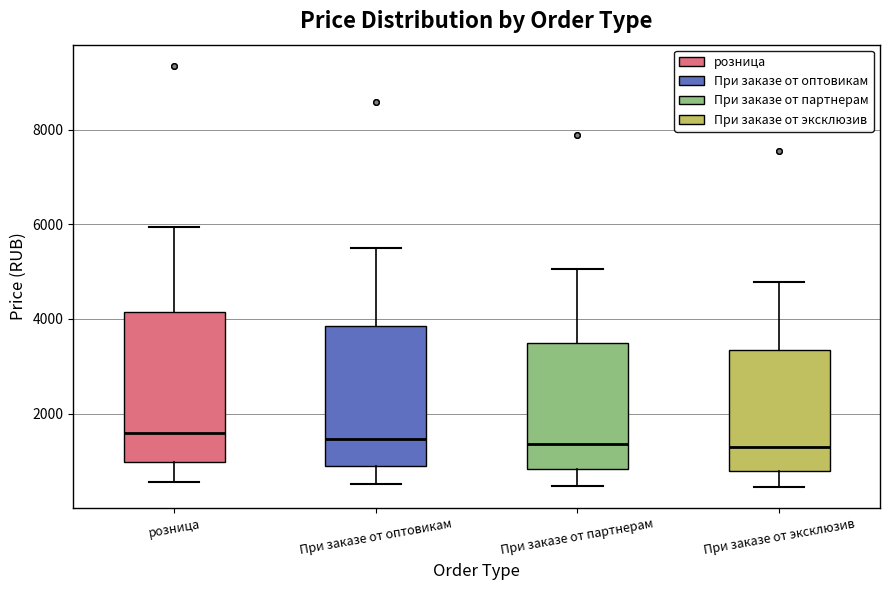

Reading left to right, transcribe this box plot: for each box, give where its median line is, the range the box spans, and where its two whiskers end, as read against the y-axis. The values are not printed on the chart, so give them approximately, as read against the axis.

розница: median 1600, box 1000 to 4200, whiskers 600 to 6000
При заказе от оптовикам: median 1400, box 800 to 3800, whiskers 600 to 5400
При заказе от партнерам: median 1400, box 800 to 3400, whiskers 400 to 5000
При заказе от эксклюзив: median 1200, box 800 to 3400, whiskers 400 to 4800